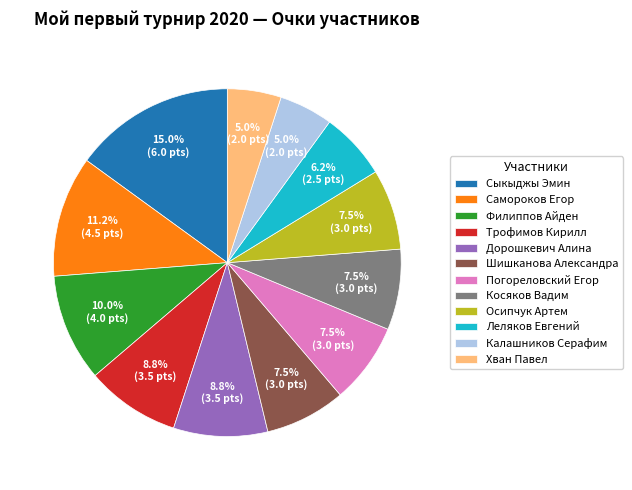

What is the largest slice in the pie chart?

Сыкыджы Эмин